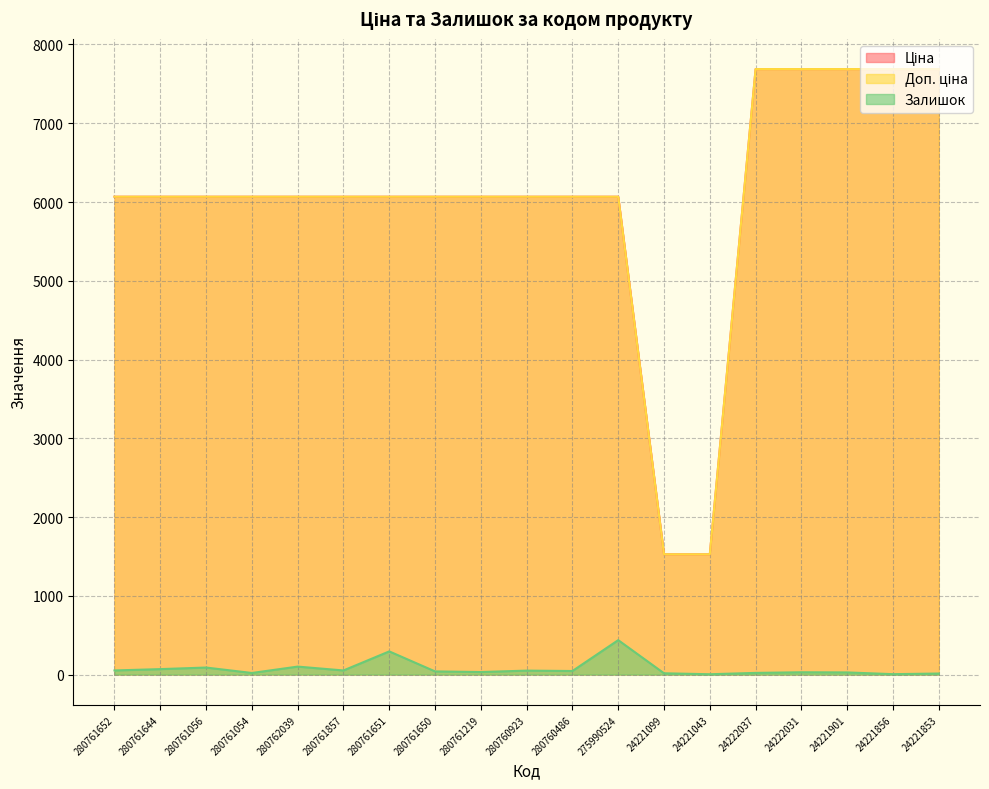

At which category does Залишок reach its first local peak?

280761056